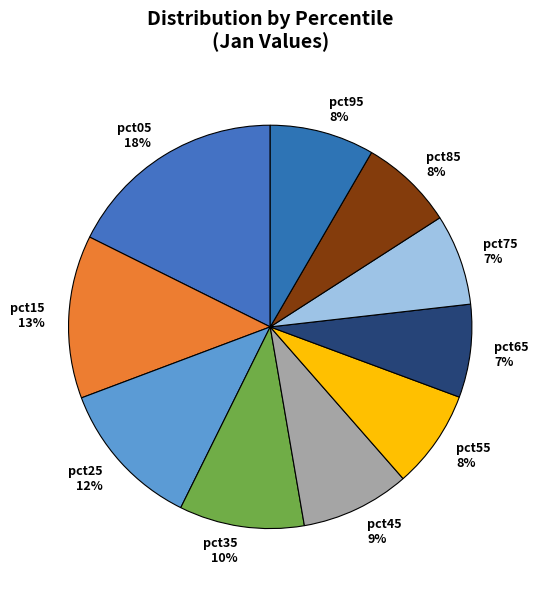

Which slice is the largest?

pct05